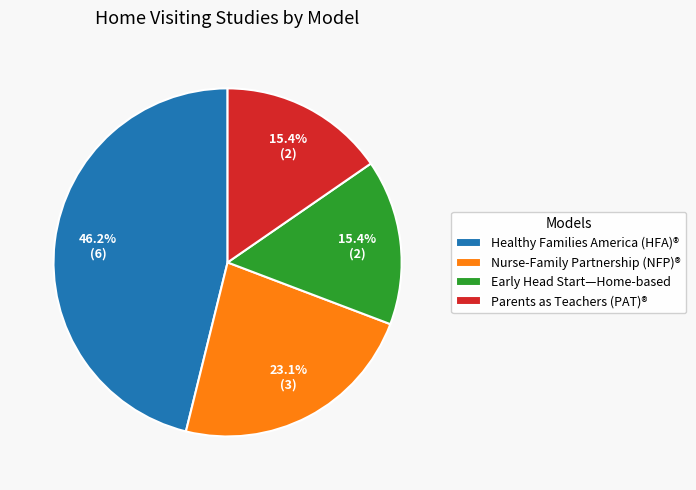

Which has a higher value, Parents as Teachers (PAT)® or Nurse-Family Partnership (NFP)®?

Nurse-Family Partnership (NFP)®